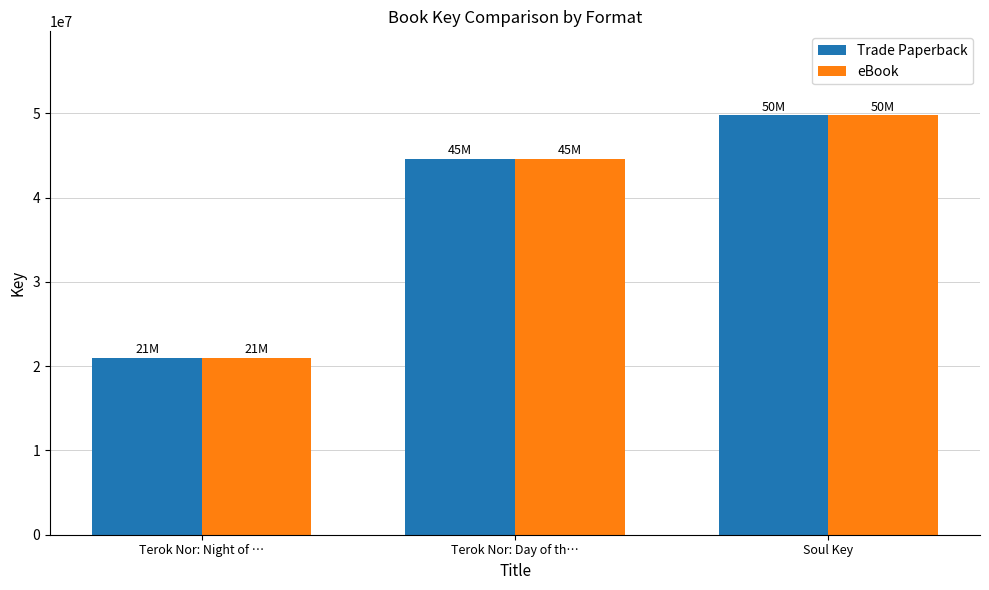

How many bars are there in total?

6